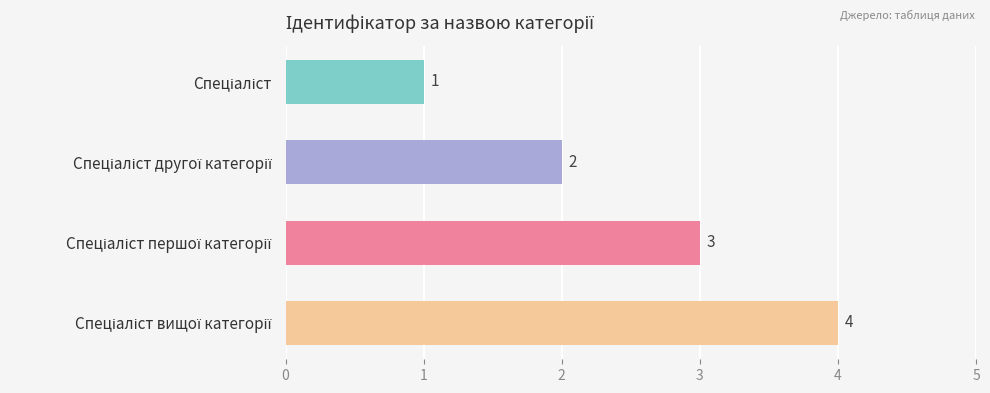

What is the value of the 4th bar from the top?

4